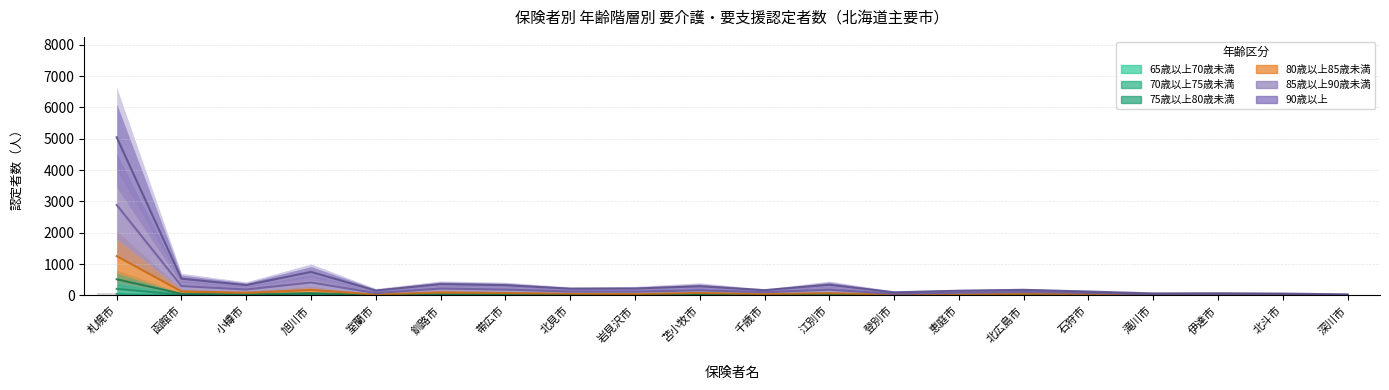

Which series has the largest total across all categories?

90歳以上